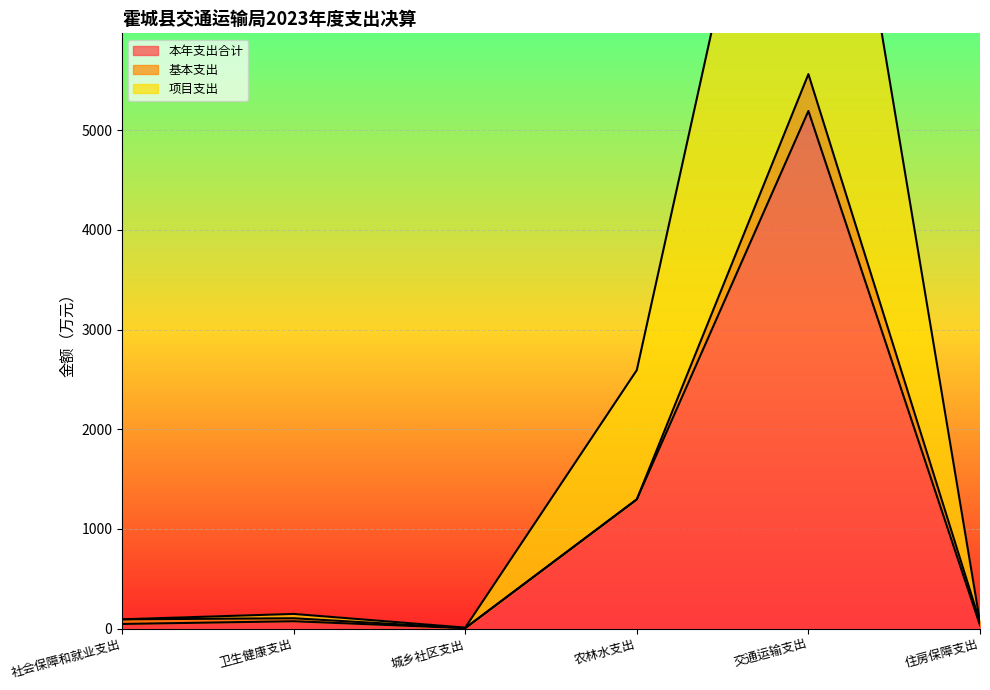

What is the label of the 3rd point from the left?

城乡社区支出